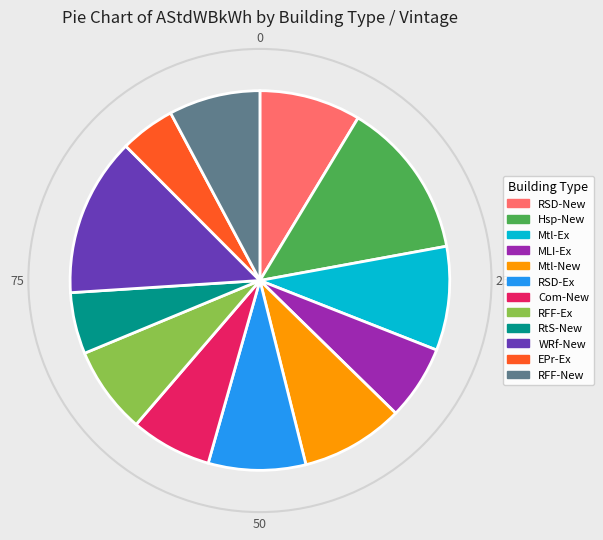

Which has a higher value, RtS-New or RFF-New?

RFF-New